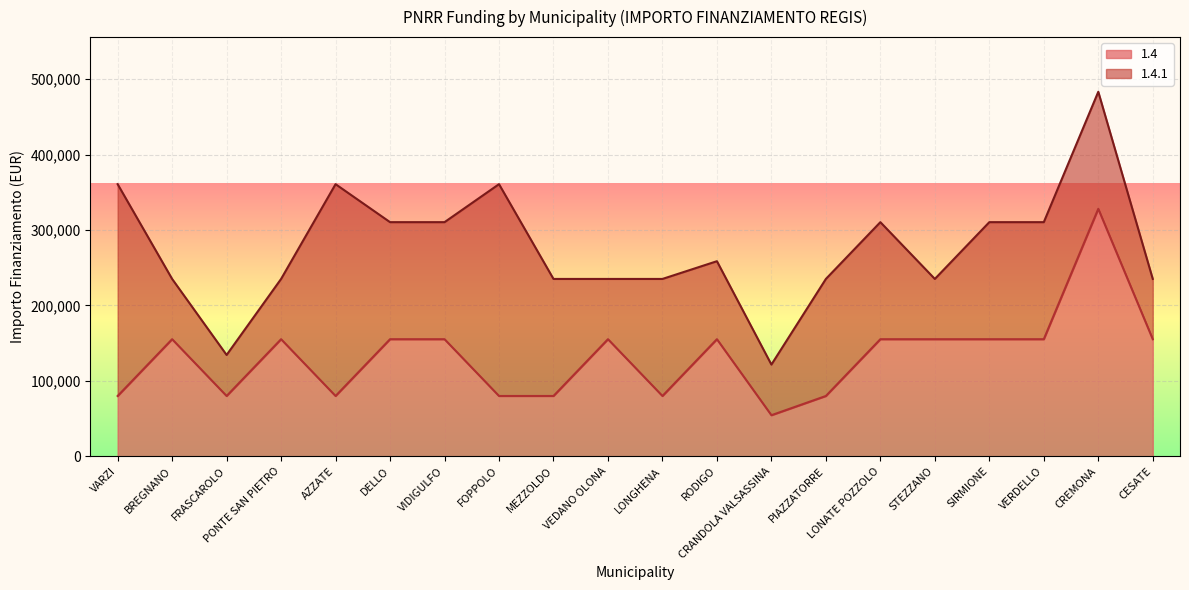

How many lines are shown in the chart?

2